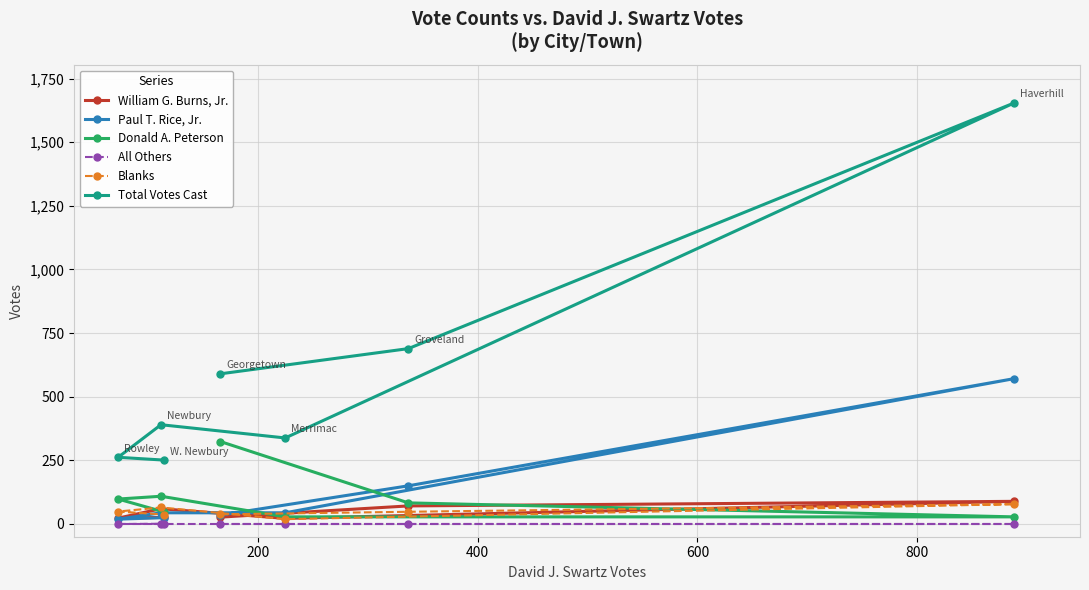

Rank the series by their maximum value, from highest to lowest.

Total Votes Cast, Paul T. Rice, Jr., Donald A. Peterson, William G. Burns, Jr., Blanks, All Others